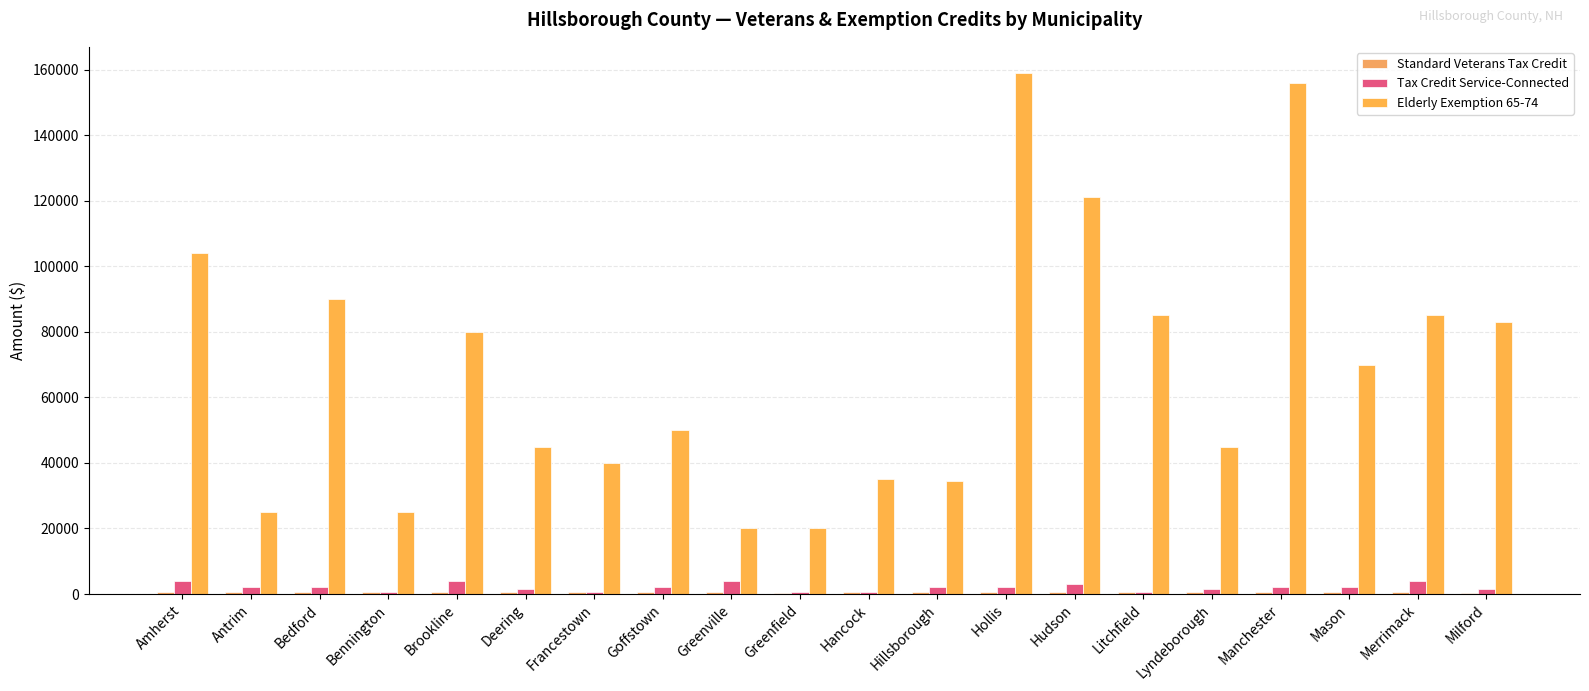

How many groups of bars are there?

20